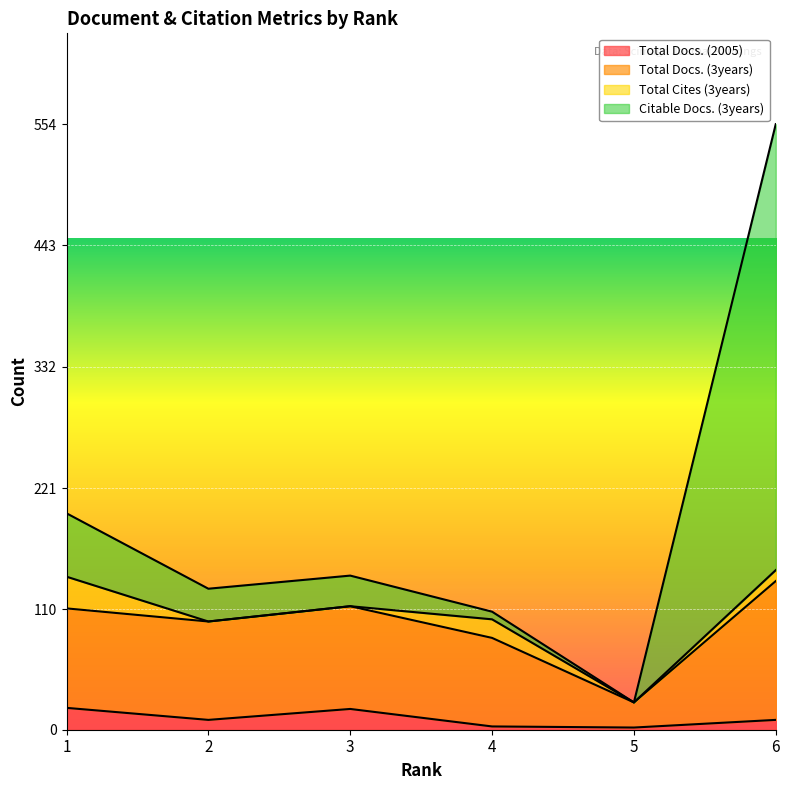

What is the sum of the Total Docs. (2005) values at 3 and 5?

21